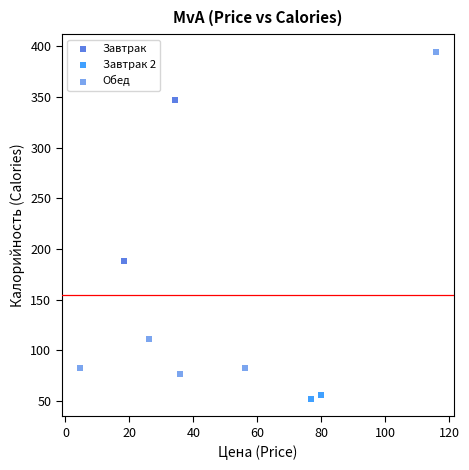

What are all the series names shown in the legend?

Завтрак, Завтрак 2, Обед